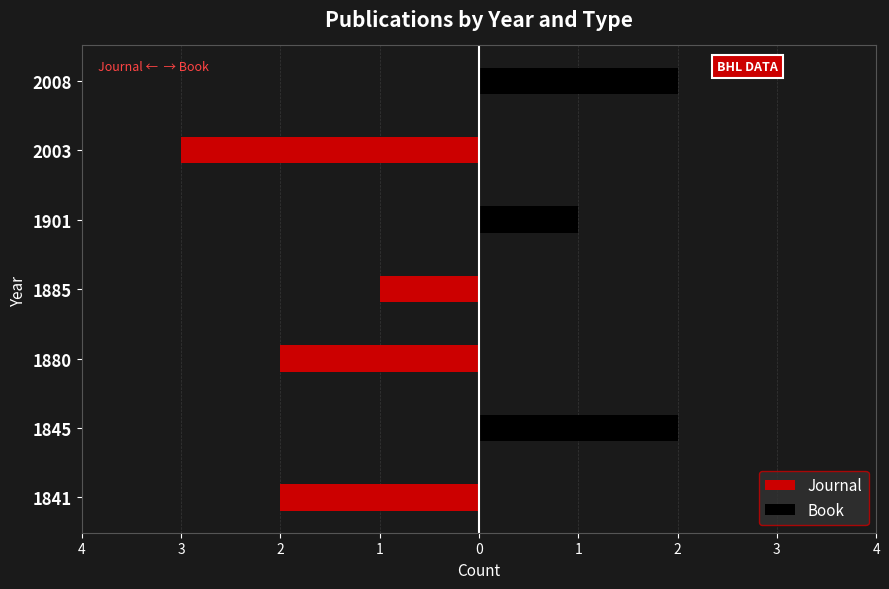

What value does the Book series have at 1901?

1